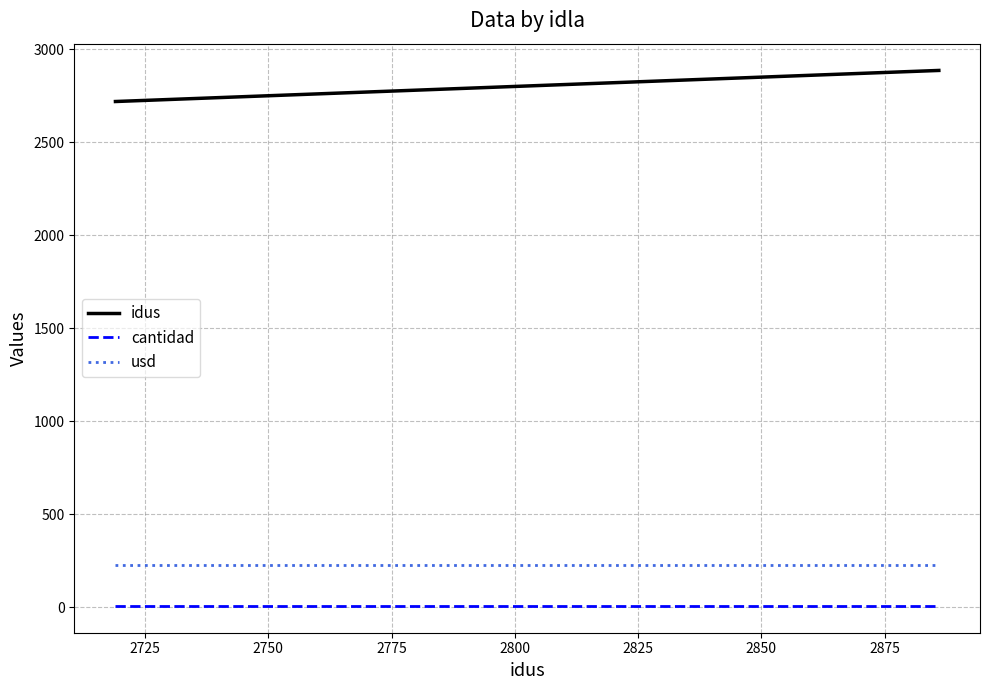

True or false: usd has a value of 227.3 at 2725.

True